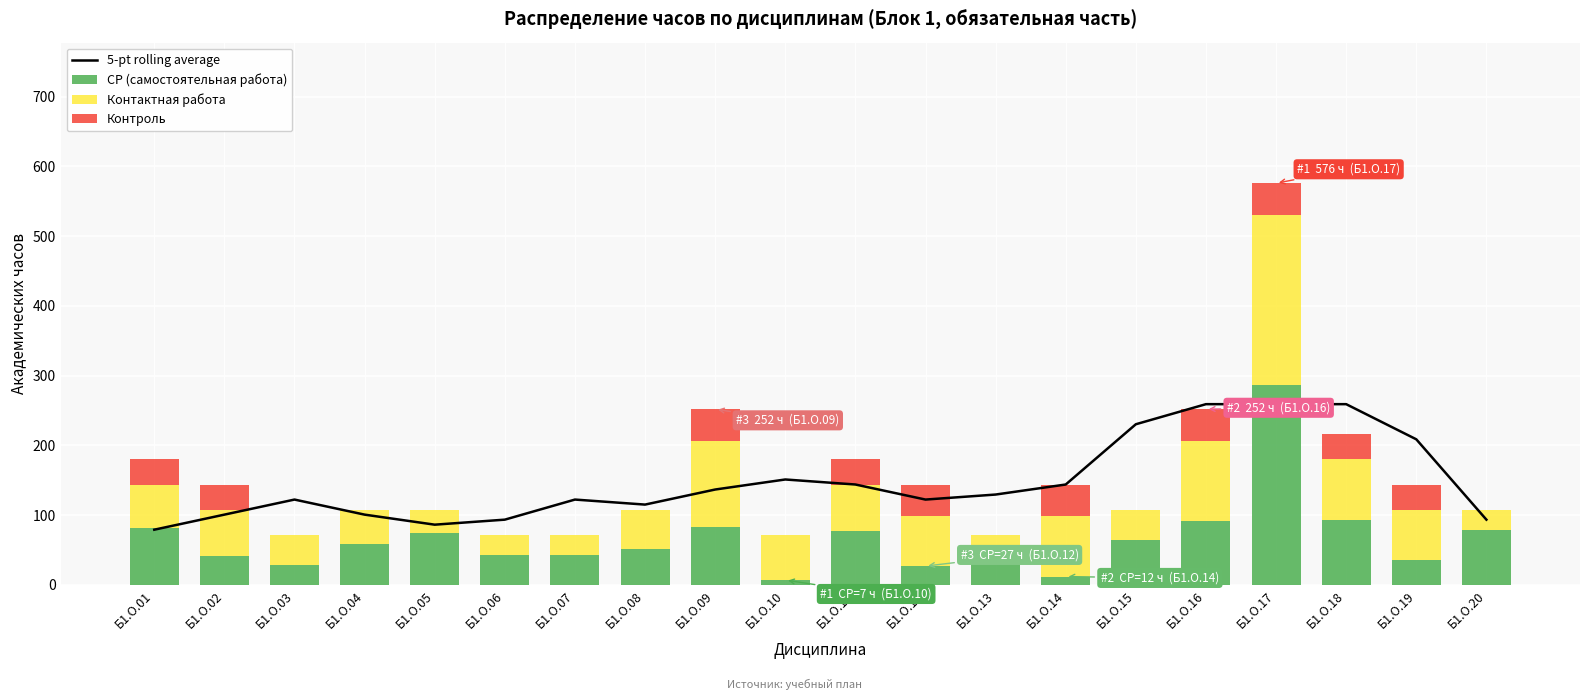

True or false: СР (самостоятельная работа) has a value of 51.0 at Б1.О.08.

True